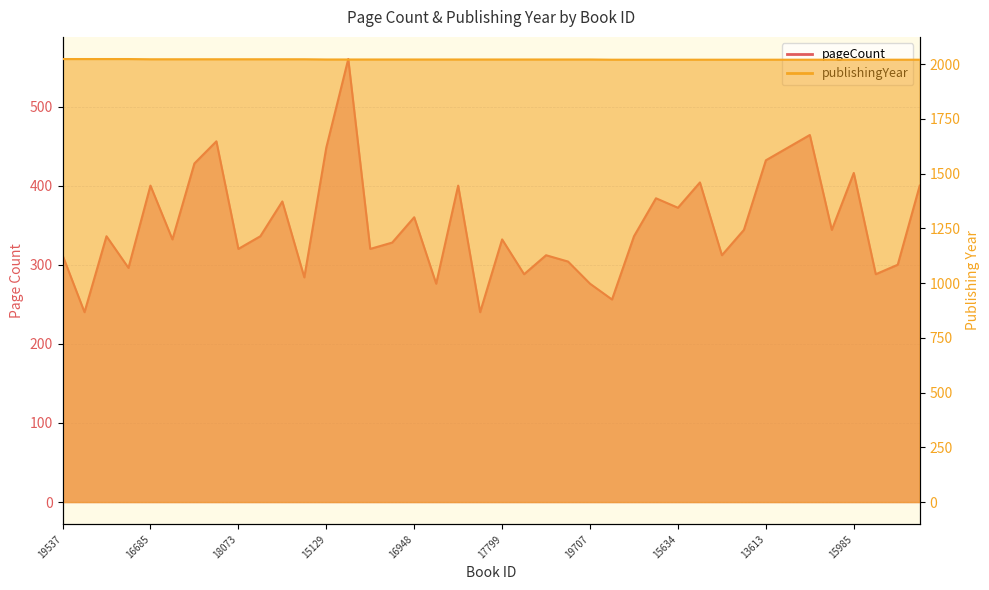

Where does the pageCount series first go above 336?

16685